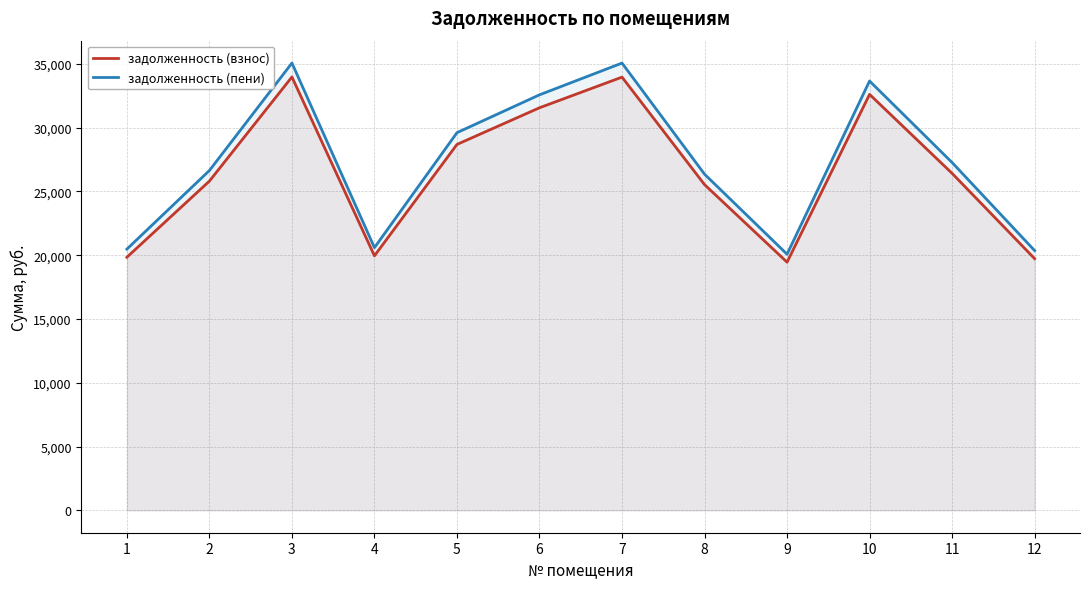

True or false: задолженность (взнос) has more than 1 interior local peaks.

True